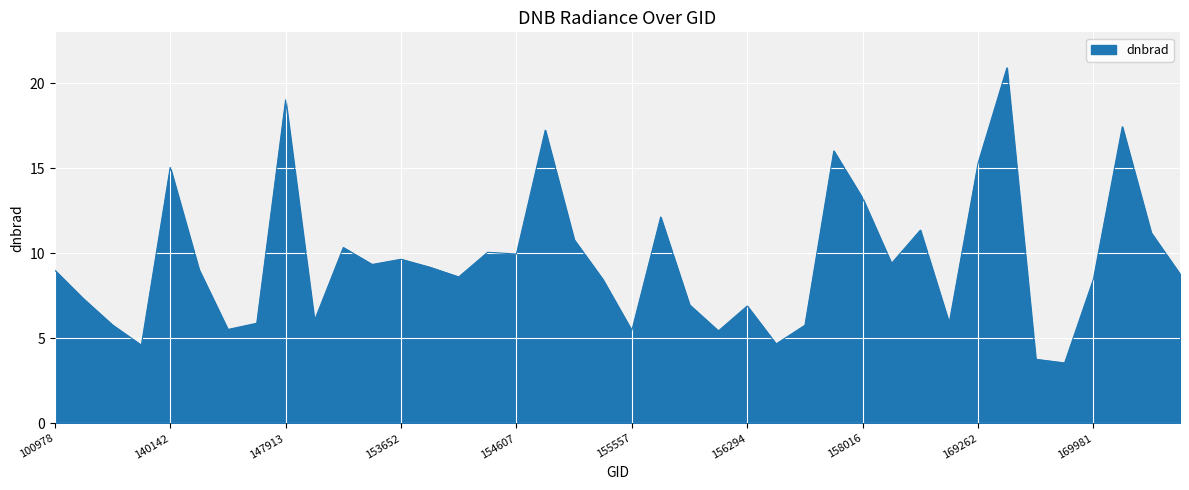

What is the difference between the maximum and minimum values?

17.3